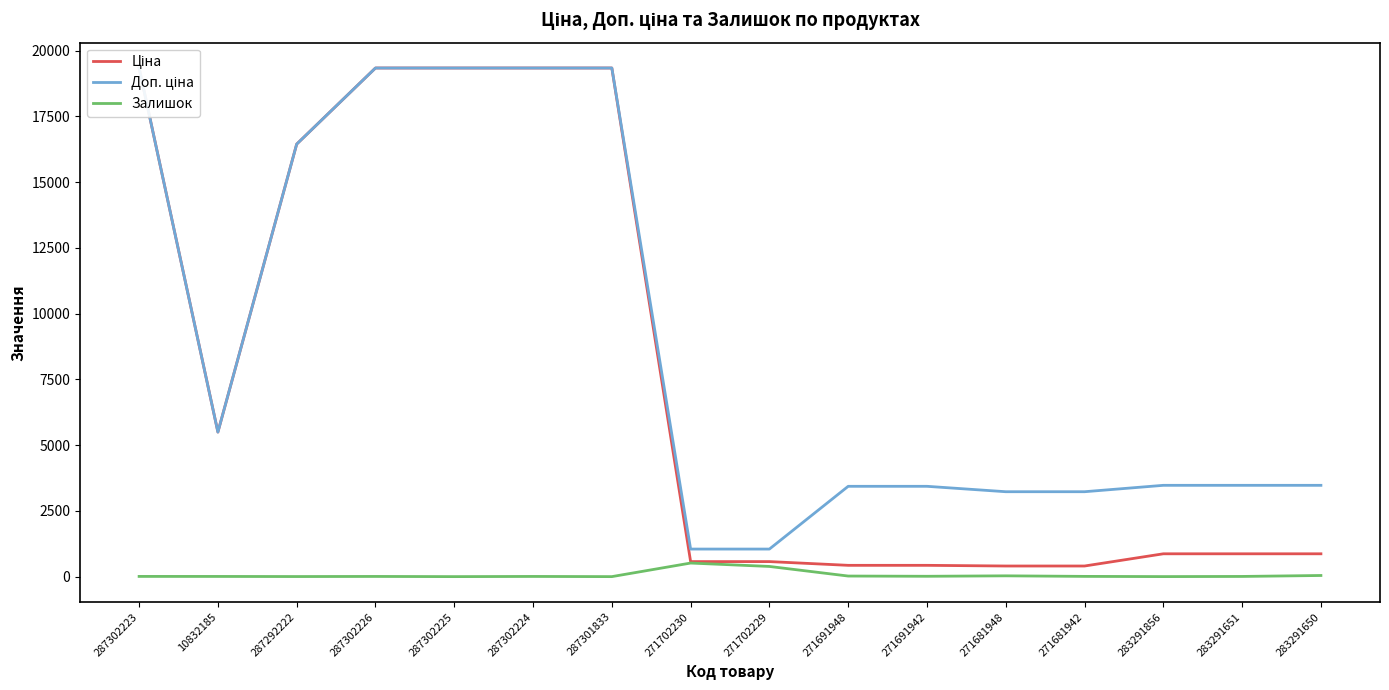

At which label does Доп. ціна reach its peak?

287302223